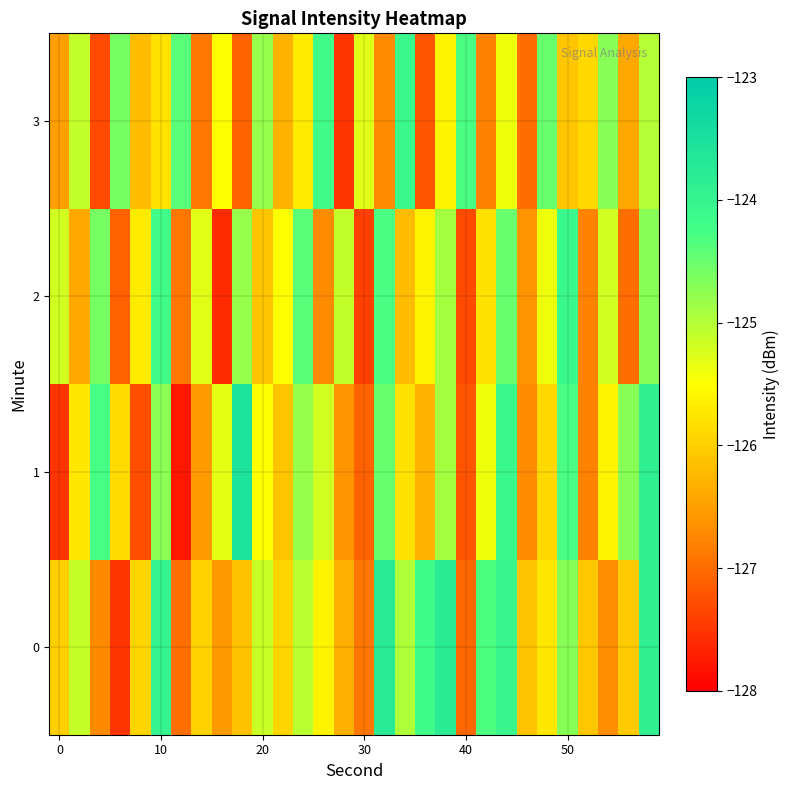

Count the number of categories in the chart.

30